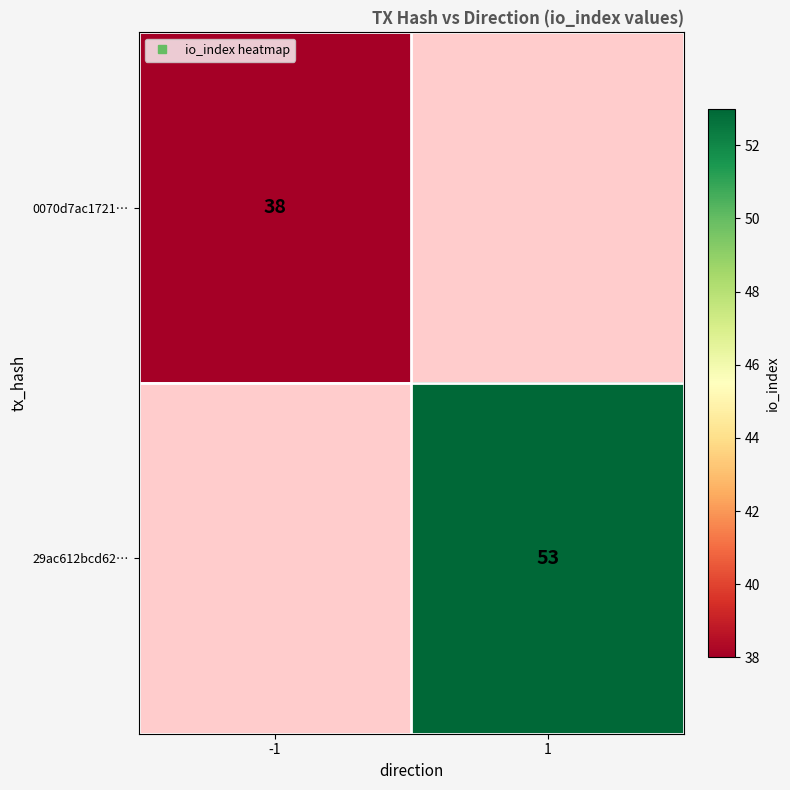

Rank the categories by 0070d7ac1721… value from highest to lowest.

-1, 1